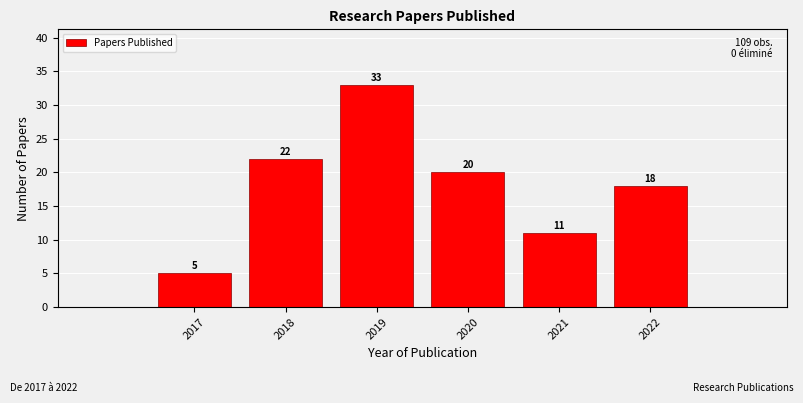

What is the height of the bar covering 2016.5 to 2017.5 on the x-axis?

5